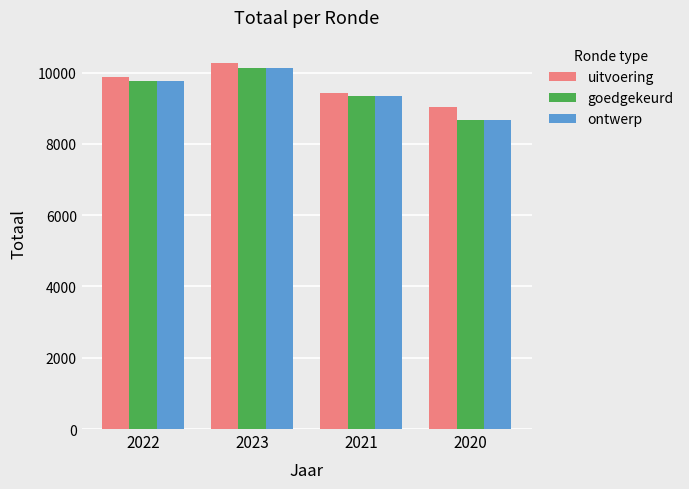

What is the difference between the second highest and second lowest values in the uitvoering series?

465